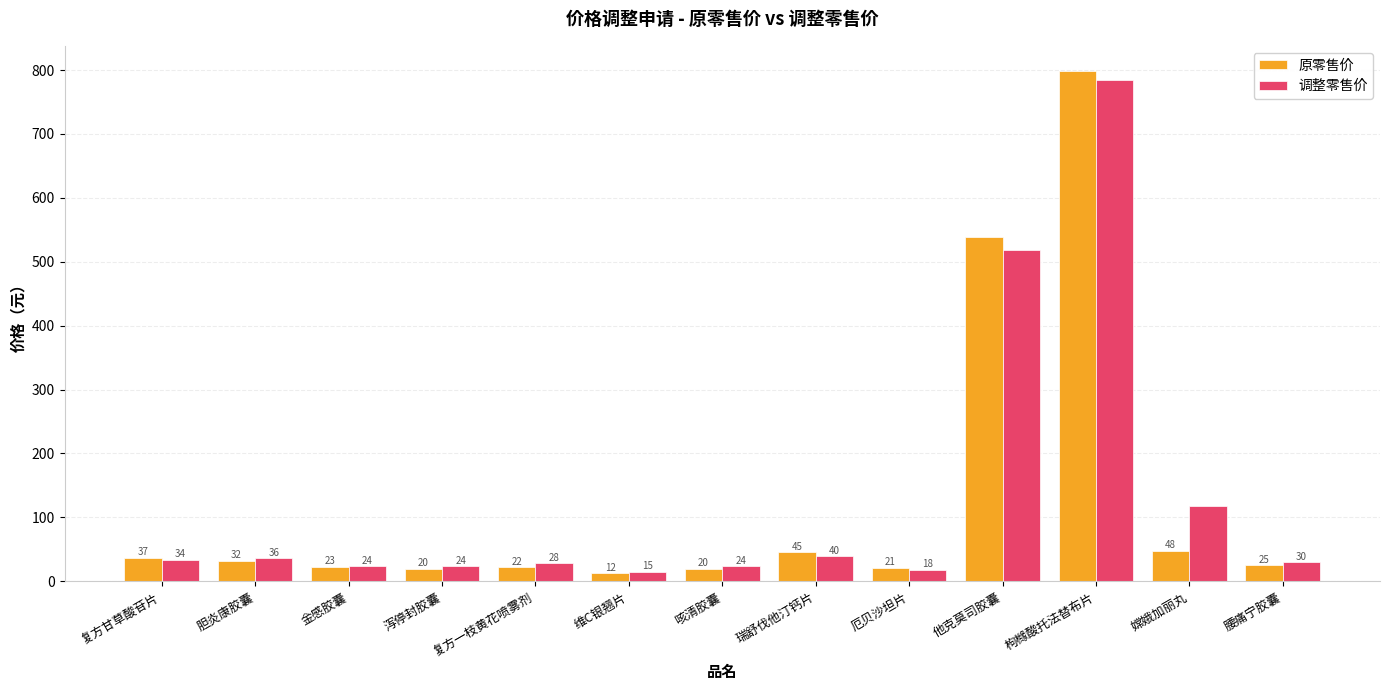

What is the difference between the highest and lowest values at 复方甘草酸苷片?

3.3